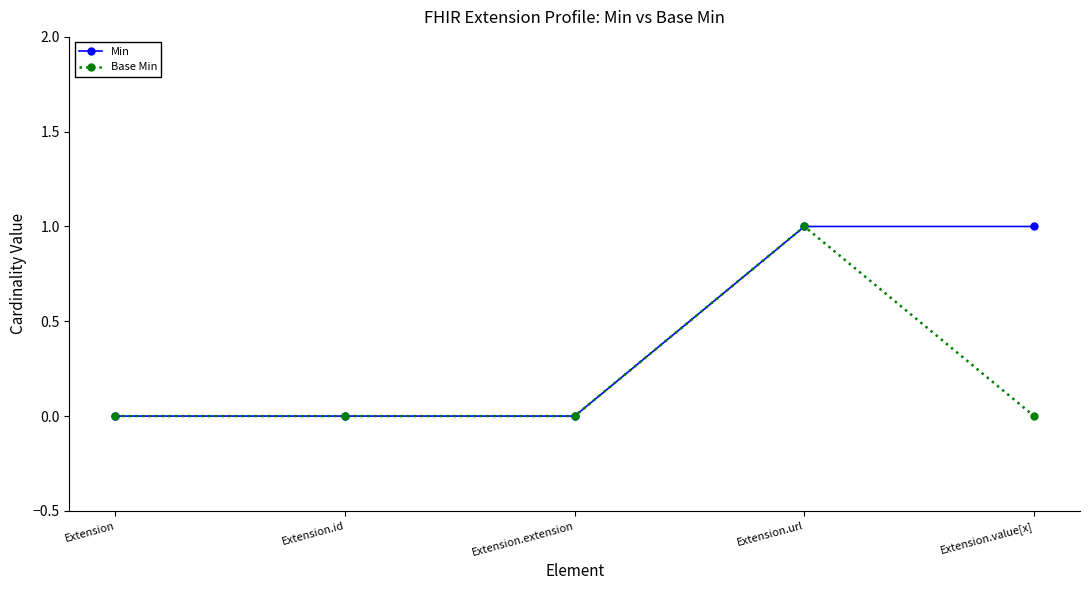

Is it true that Min equals 1 at Extension.value[x]?

True